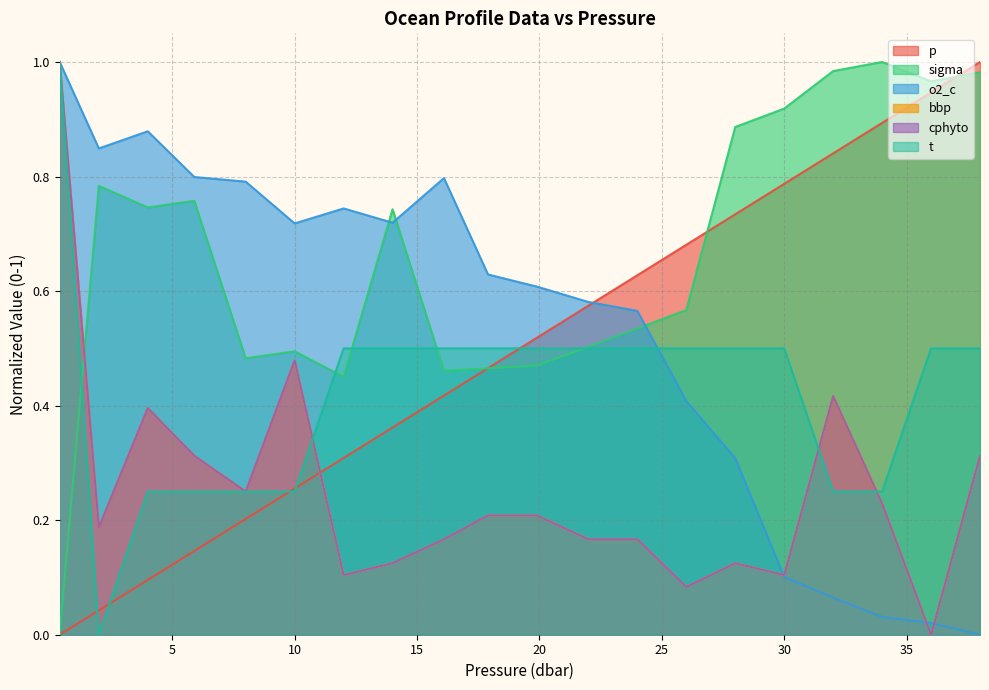

Which label corresponds to the largest value in the chart?

38.0